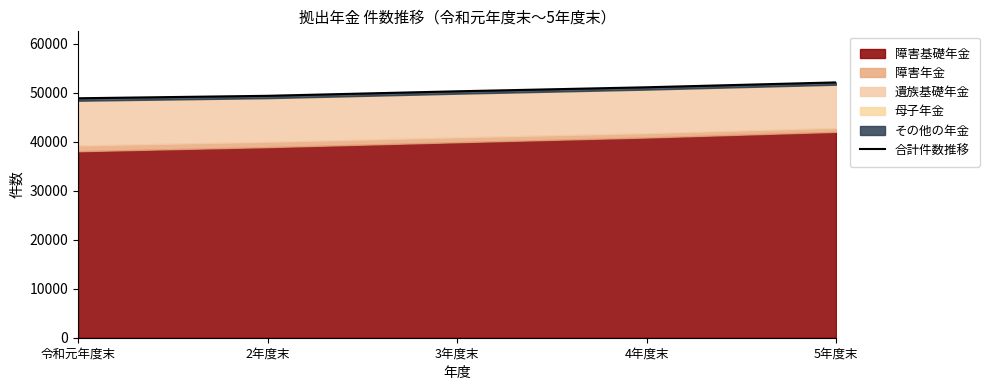

Is it true that the value at 4年度末 is 51133?

True